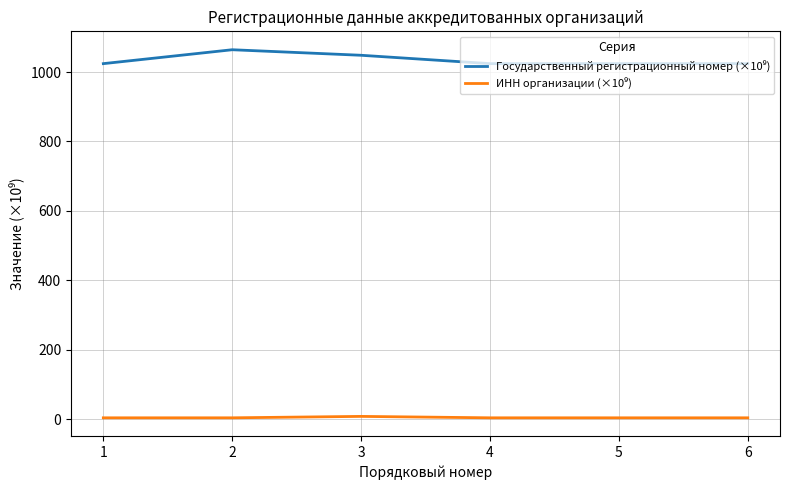

What is the greatest value displayed?

1064.1